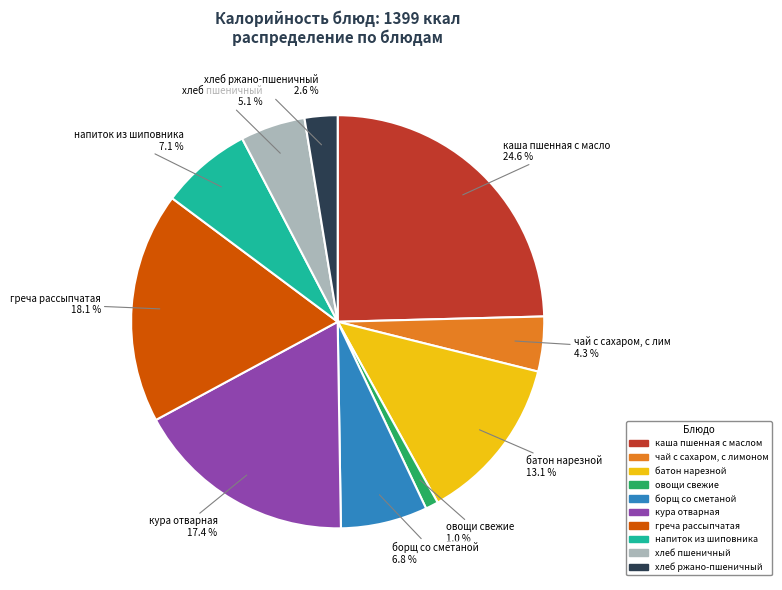

To the nearest percent, what is the difference between the батон нарезной and овощи свежие slice percentages?

12%